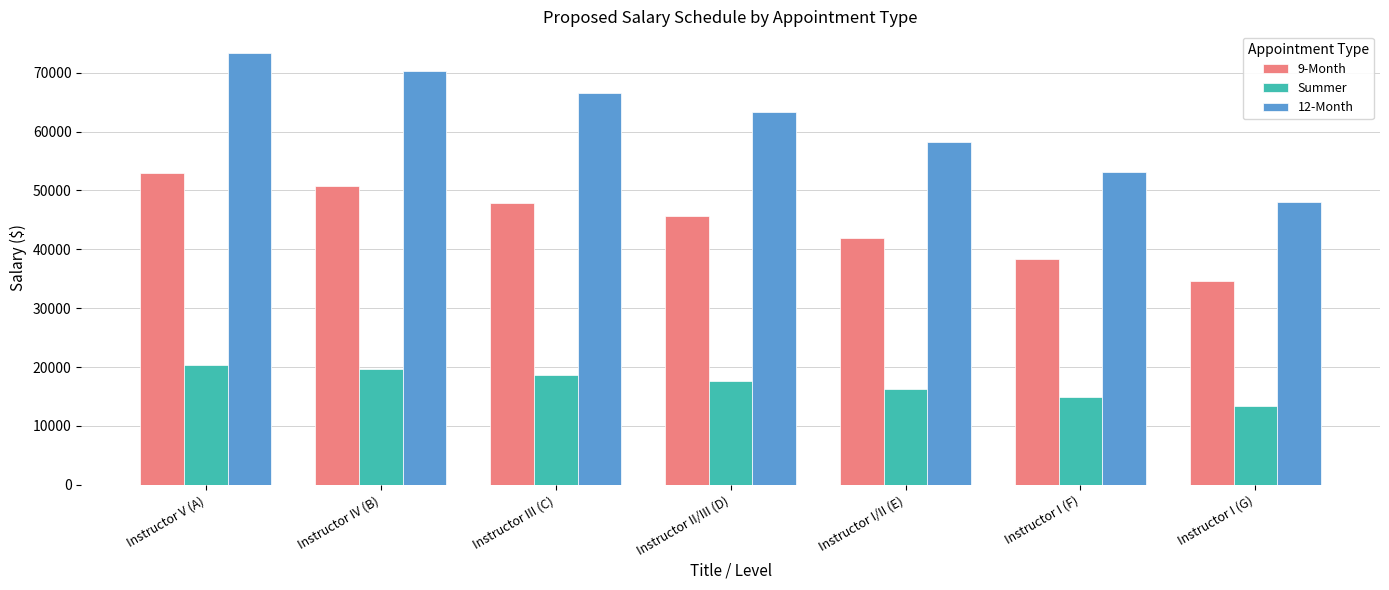

Does the chart contain any negative values?

No